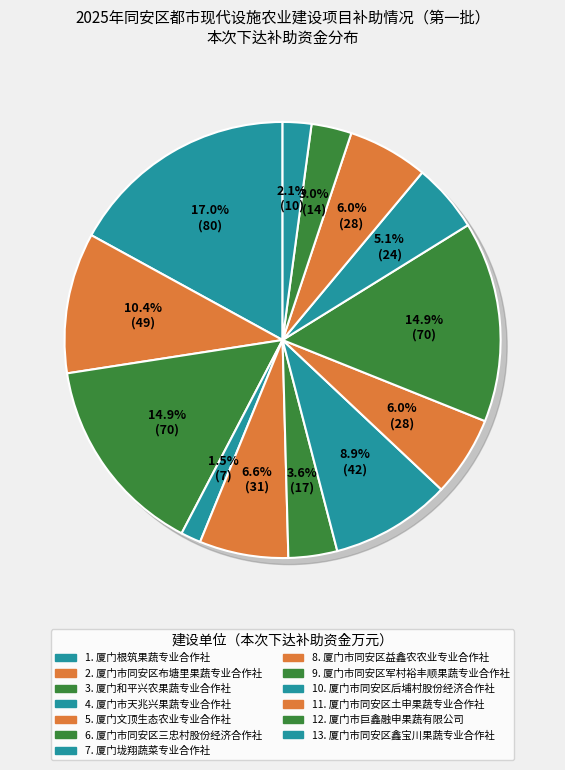

To the nearest percent, what portion does 厦门市同安区土申果蔬专业合作社 represent?

6%